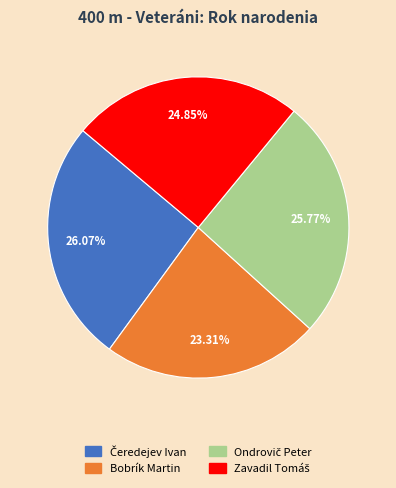

Does Bobrík Martin represent more than half of the total?

No